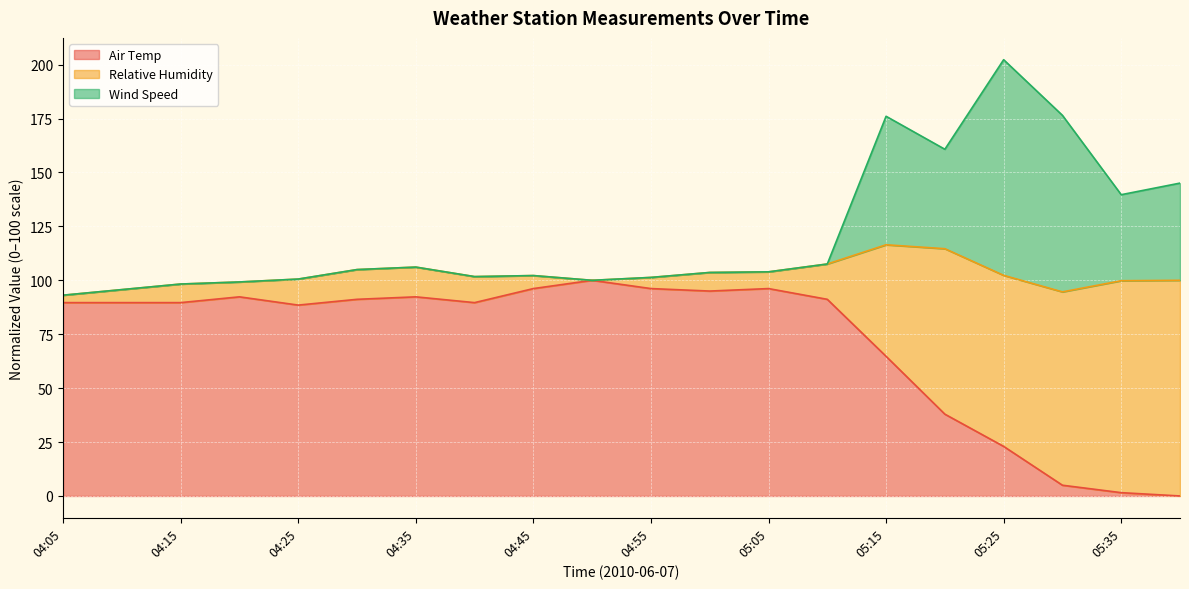

Does the chart display data point markers on the line(s)?

No